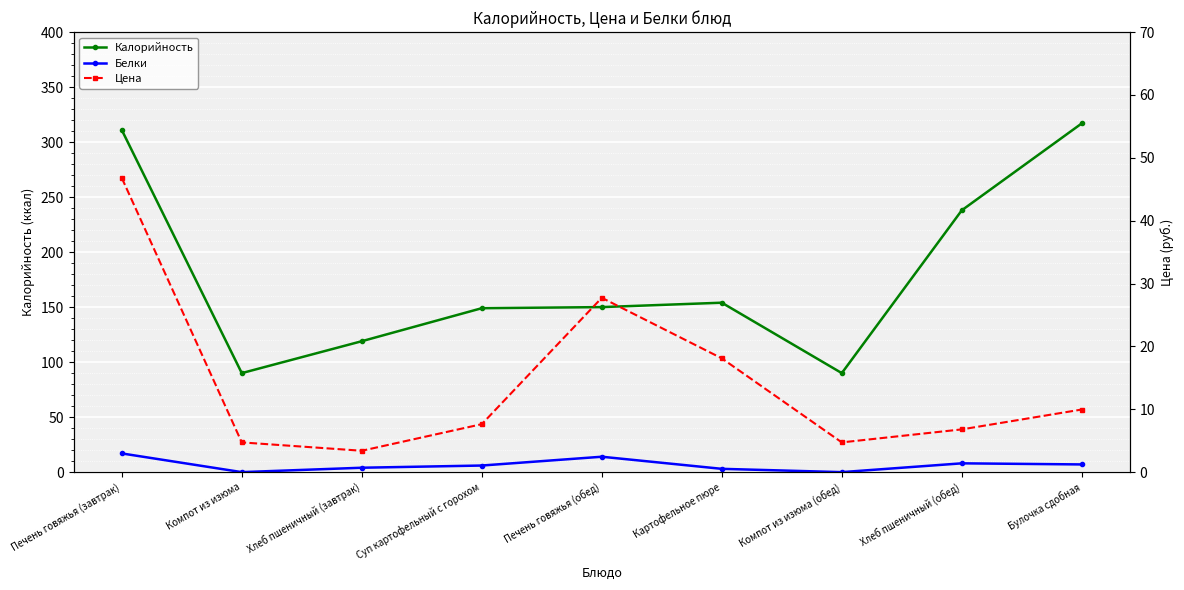

Where is the first local minimum for Белки?

Компот из изюма